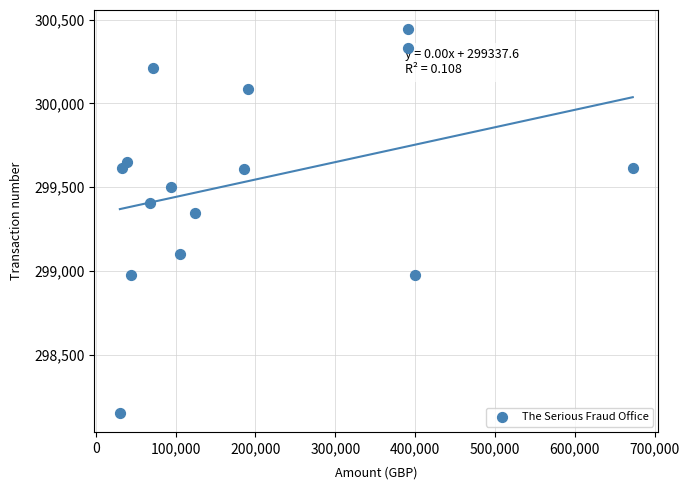

What is the range of Y values (max minus min)?

2291